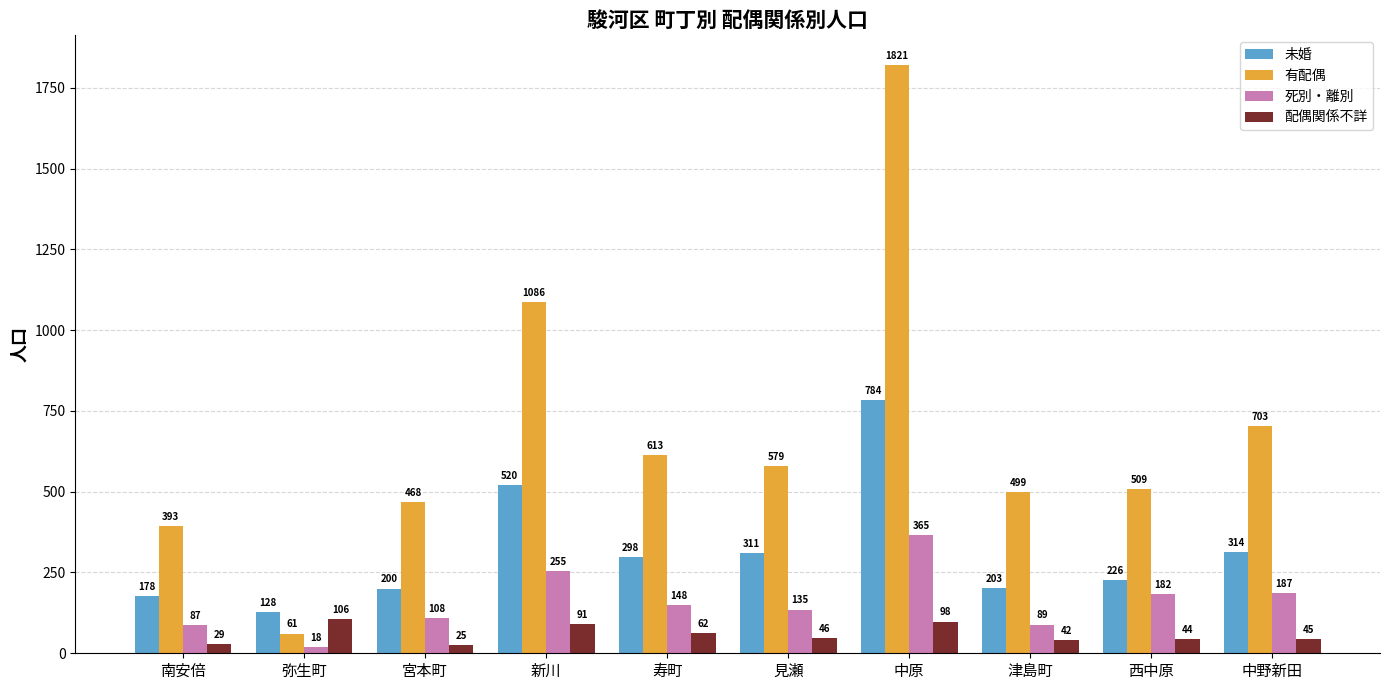

How many bars are there in total?

40